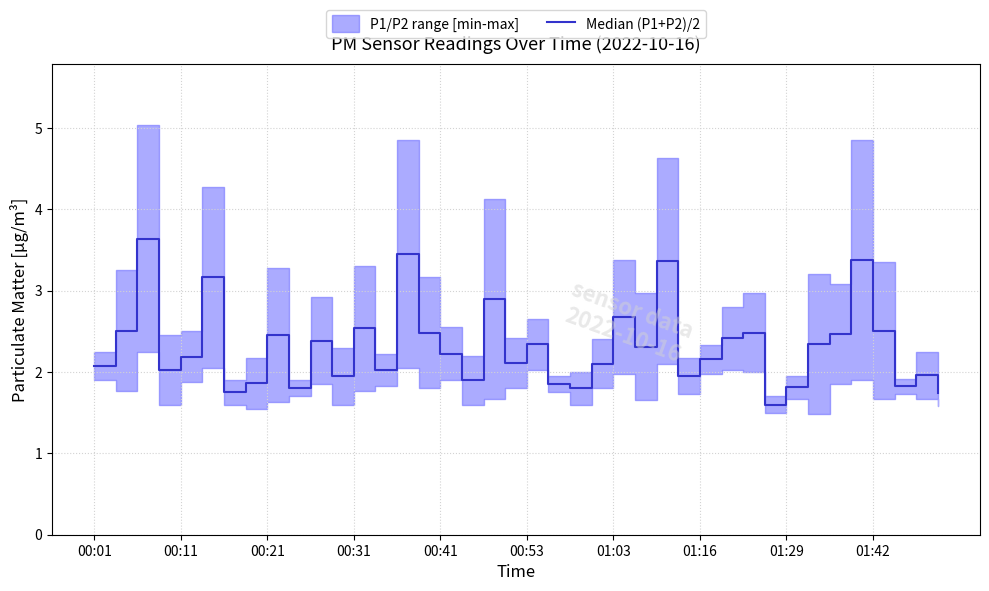

The chart shows a value of 1.6 at 29. True or false?

False